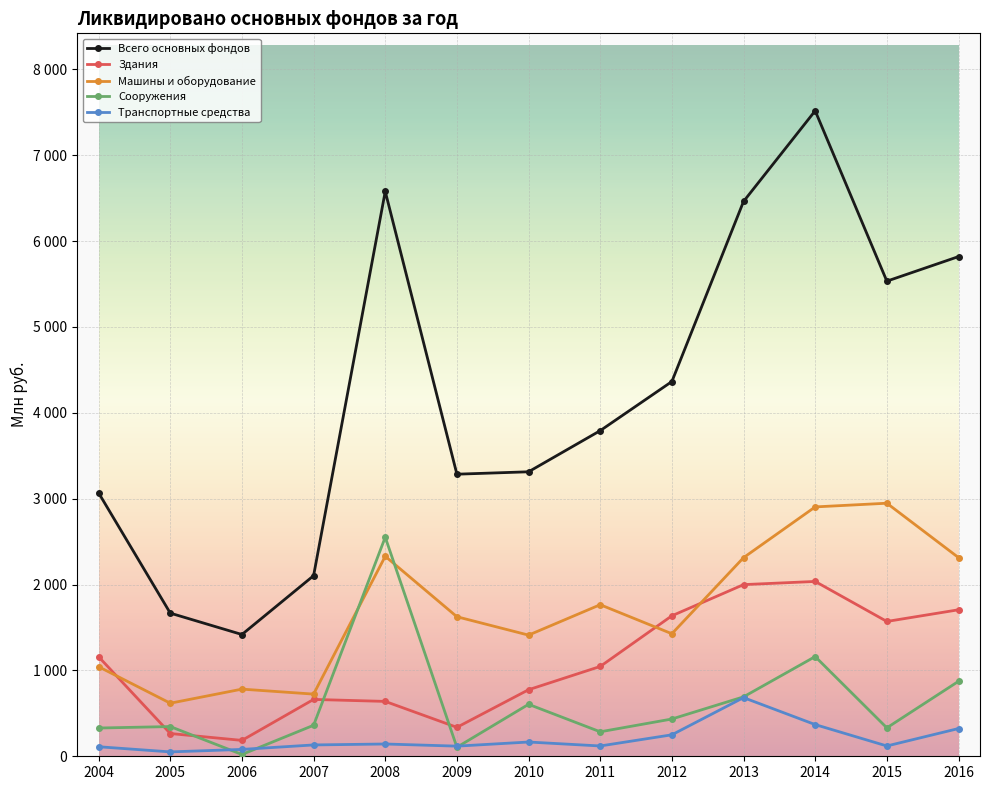

Does the chart have visible grid lines?

Yes